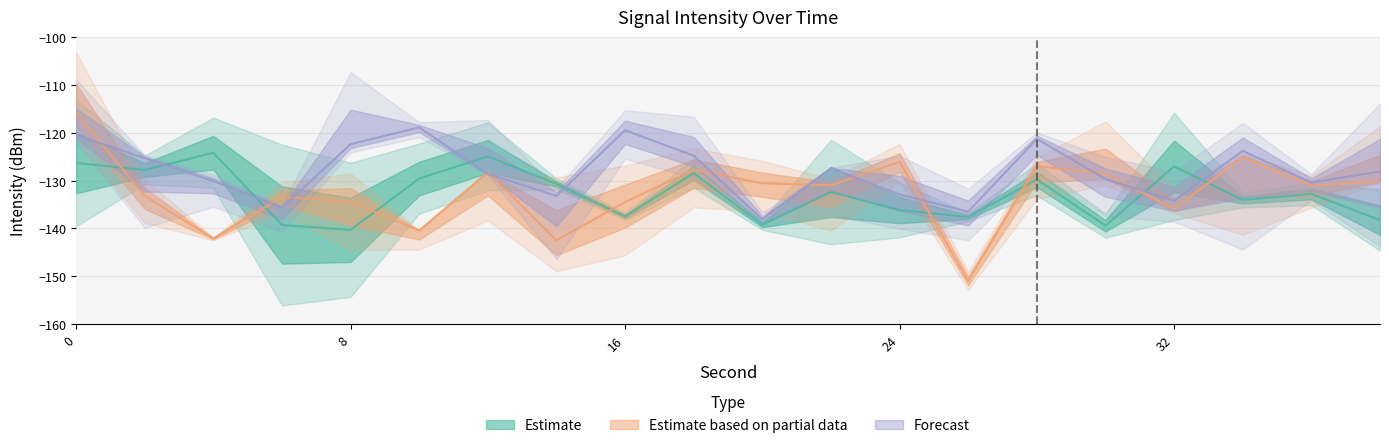

At how many categories does at least one series exceed -132?

18